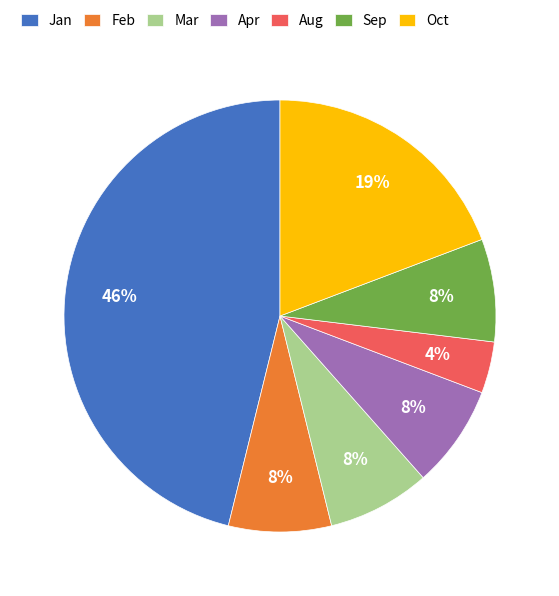

Combined, do Aug and Oct account for over 50%?

No